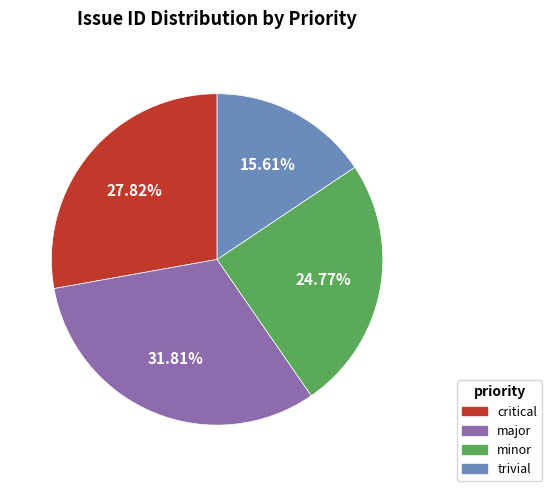

Is there a majority slice in this chart?

No